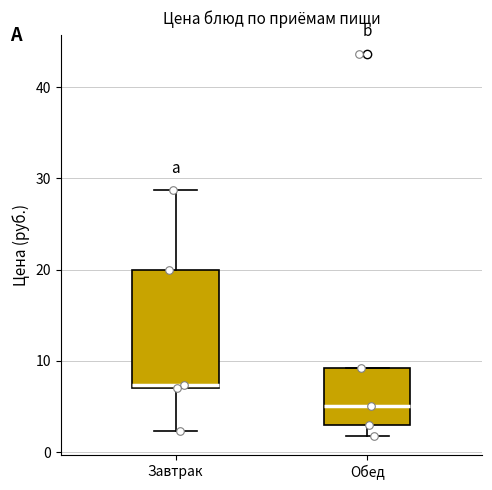

Reading left to right, transcribe this box plot: for each box, give where its median line is, the range the box spans, and where its two whiskers end, as read against the y-axis. The values are not printed on the chart, so give them approximately, as read against the axis.

Завтрак: median 7 (just above the box's lower edge), box 7 to 20, whiskers 2 to 29
Обед: median 5, box 3 to 9, whiskers 2 to 9